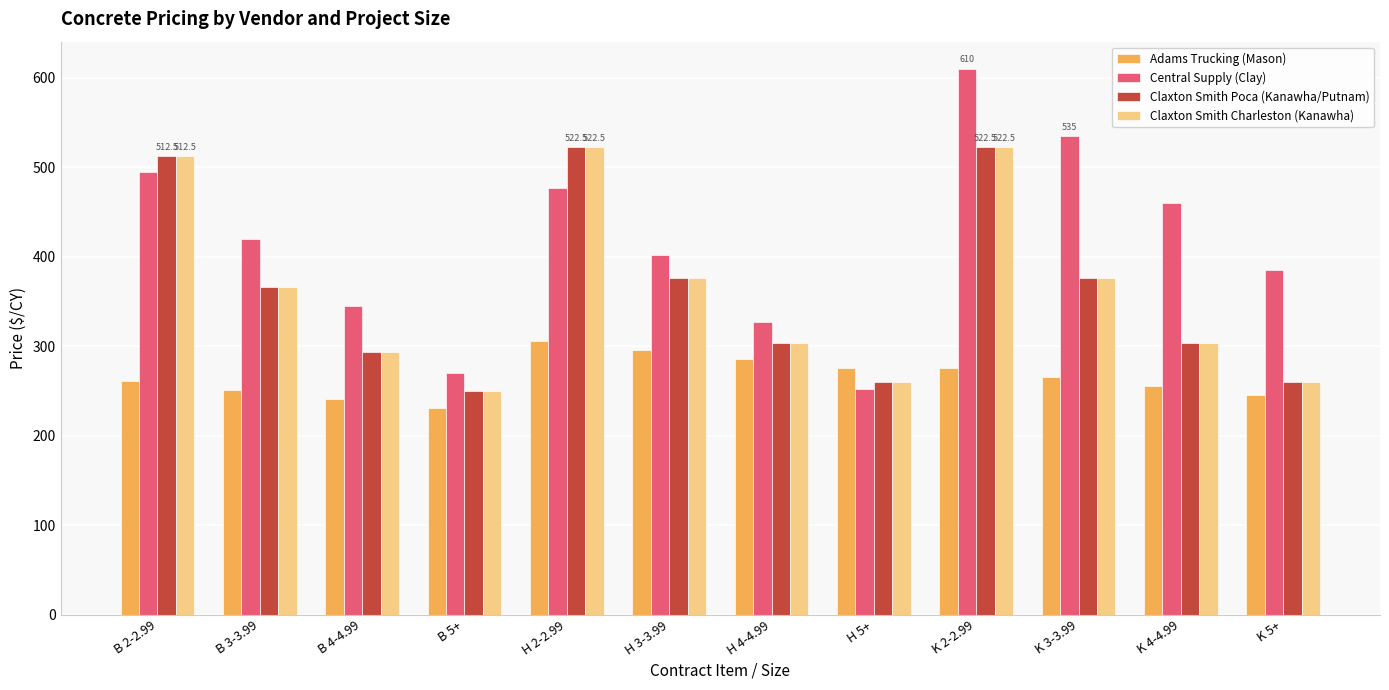

What is the difference between the highest and lowest values at B 5+?

39.0